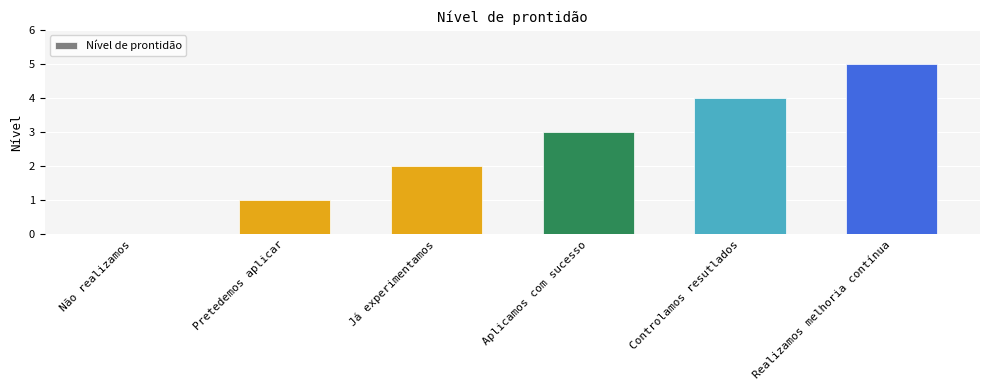

How many values are above zero?

5